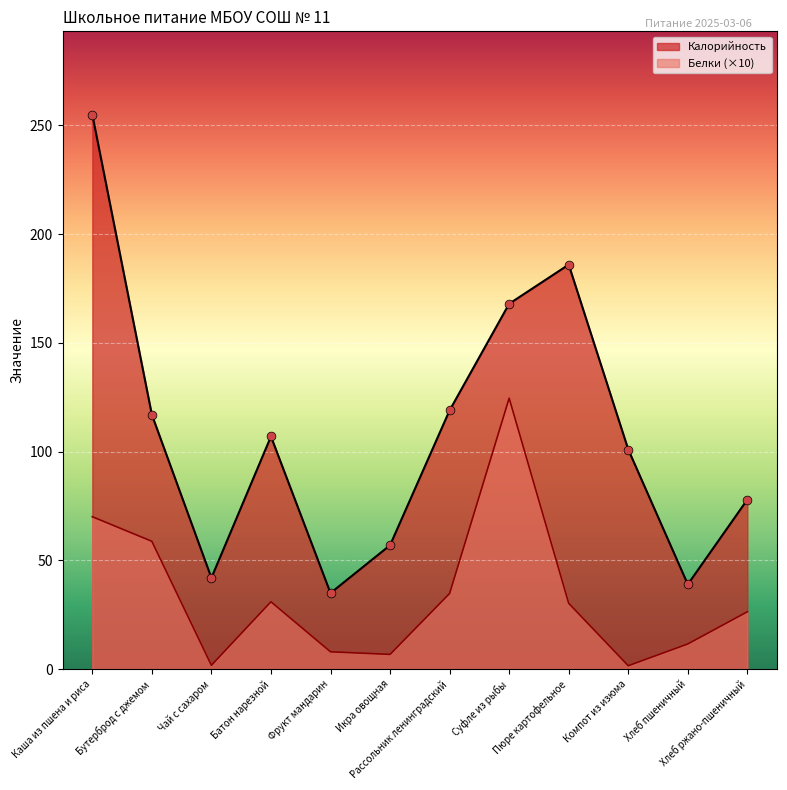

What are all the series names shown in the legend?

Калорийность, Белки (×10)